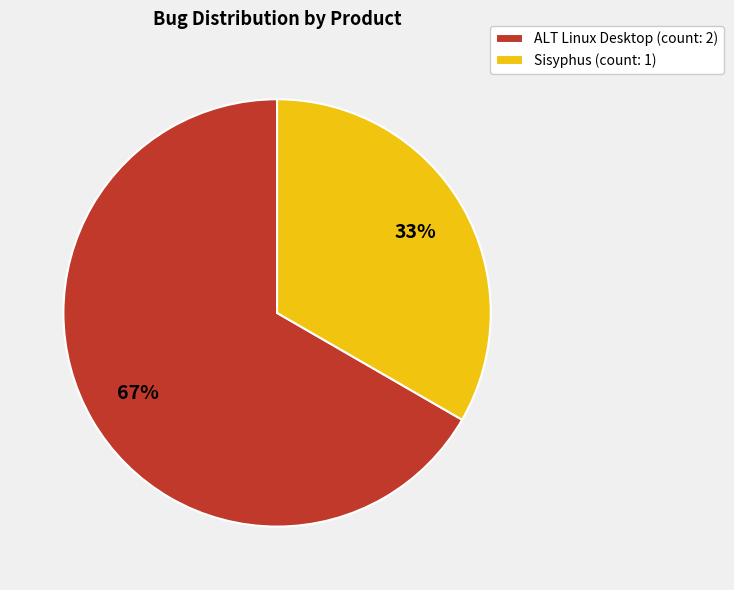

Is it true that Sisyphus (count: 1) is 33% of the pie?

True